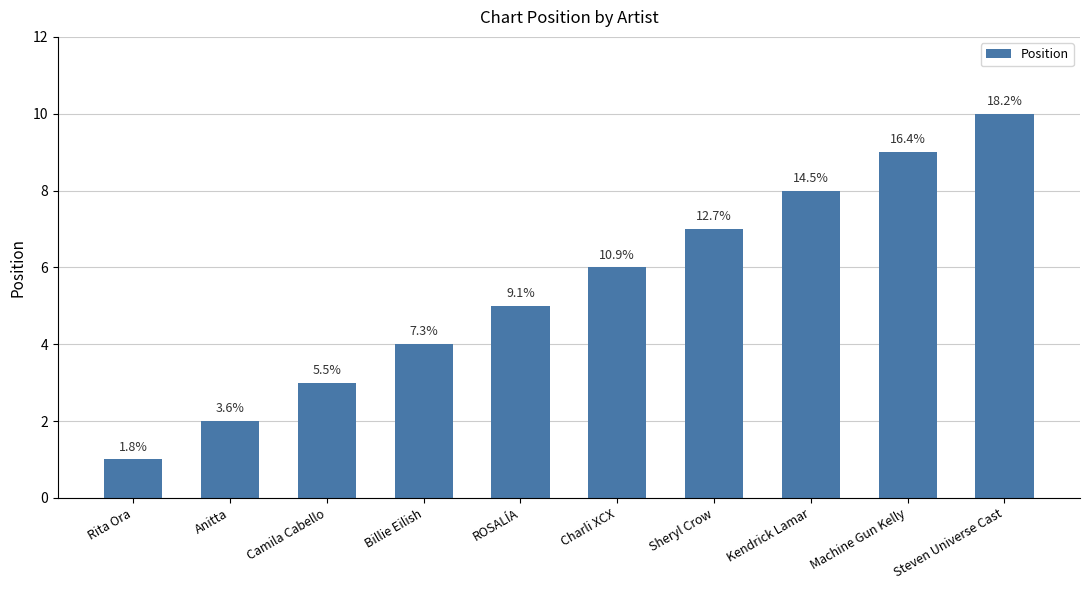

Which has a higher value, Billie Eilish or Camila Cabello?

Billie Eilish